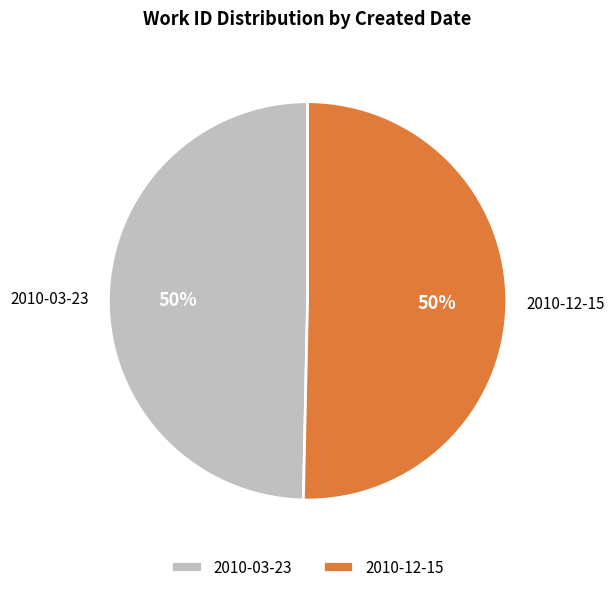

True or false: 2010-03-23 accounts for 50% of the total.

True